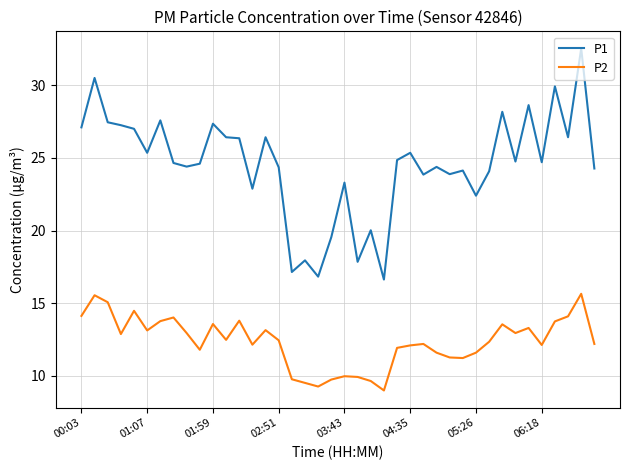

What are all the series names shown in the legend?

P1, P2